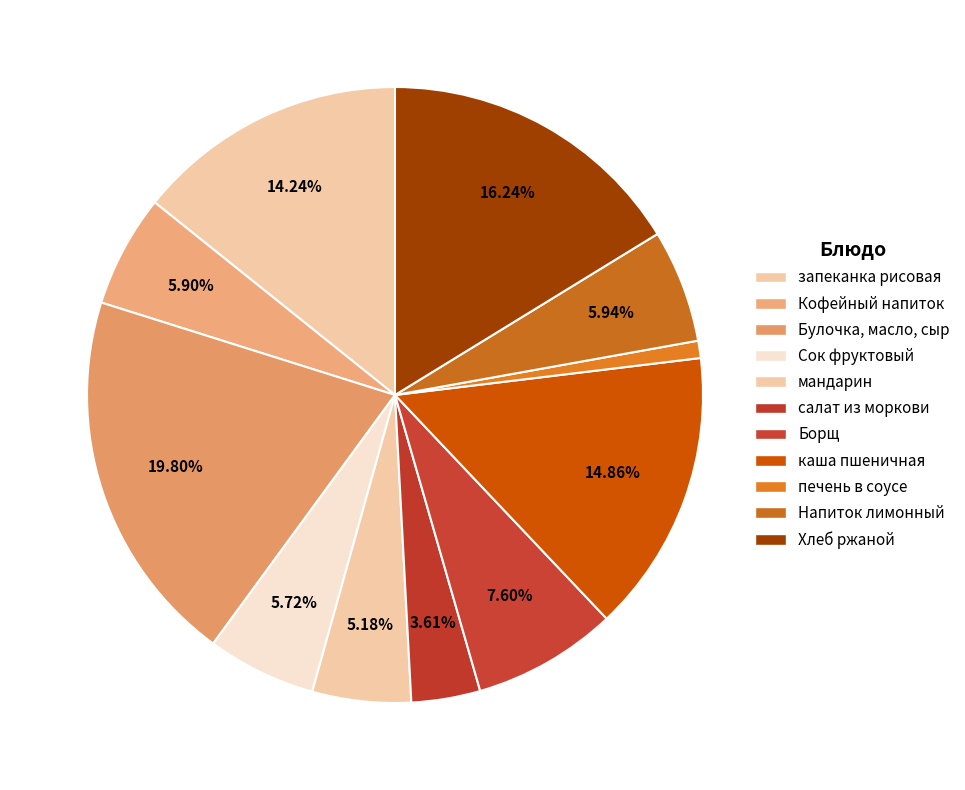

Count the number of slices in the pie.

11